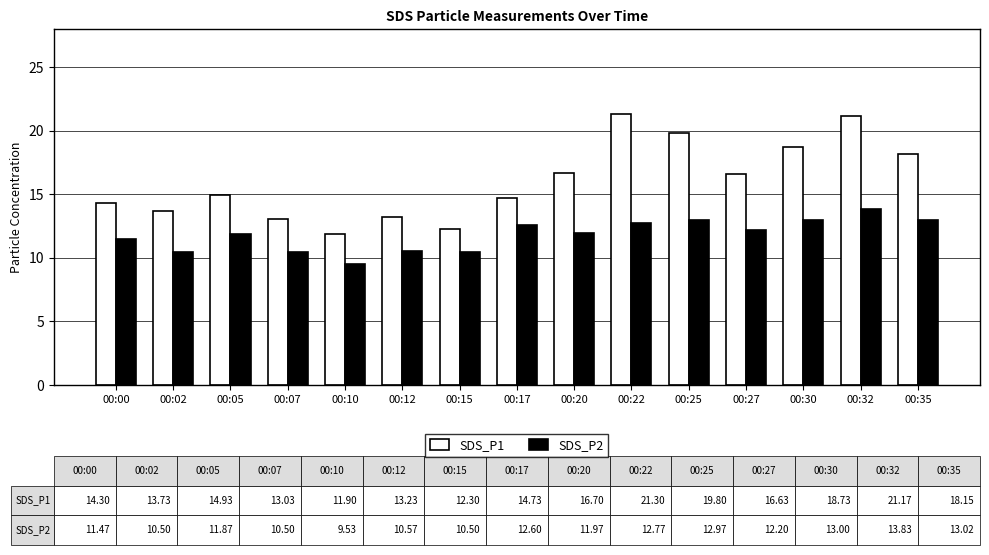

What is the difference between the second highest and minimum values in the SDS_P2 series?

3.5